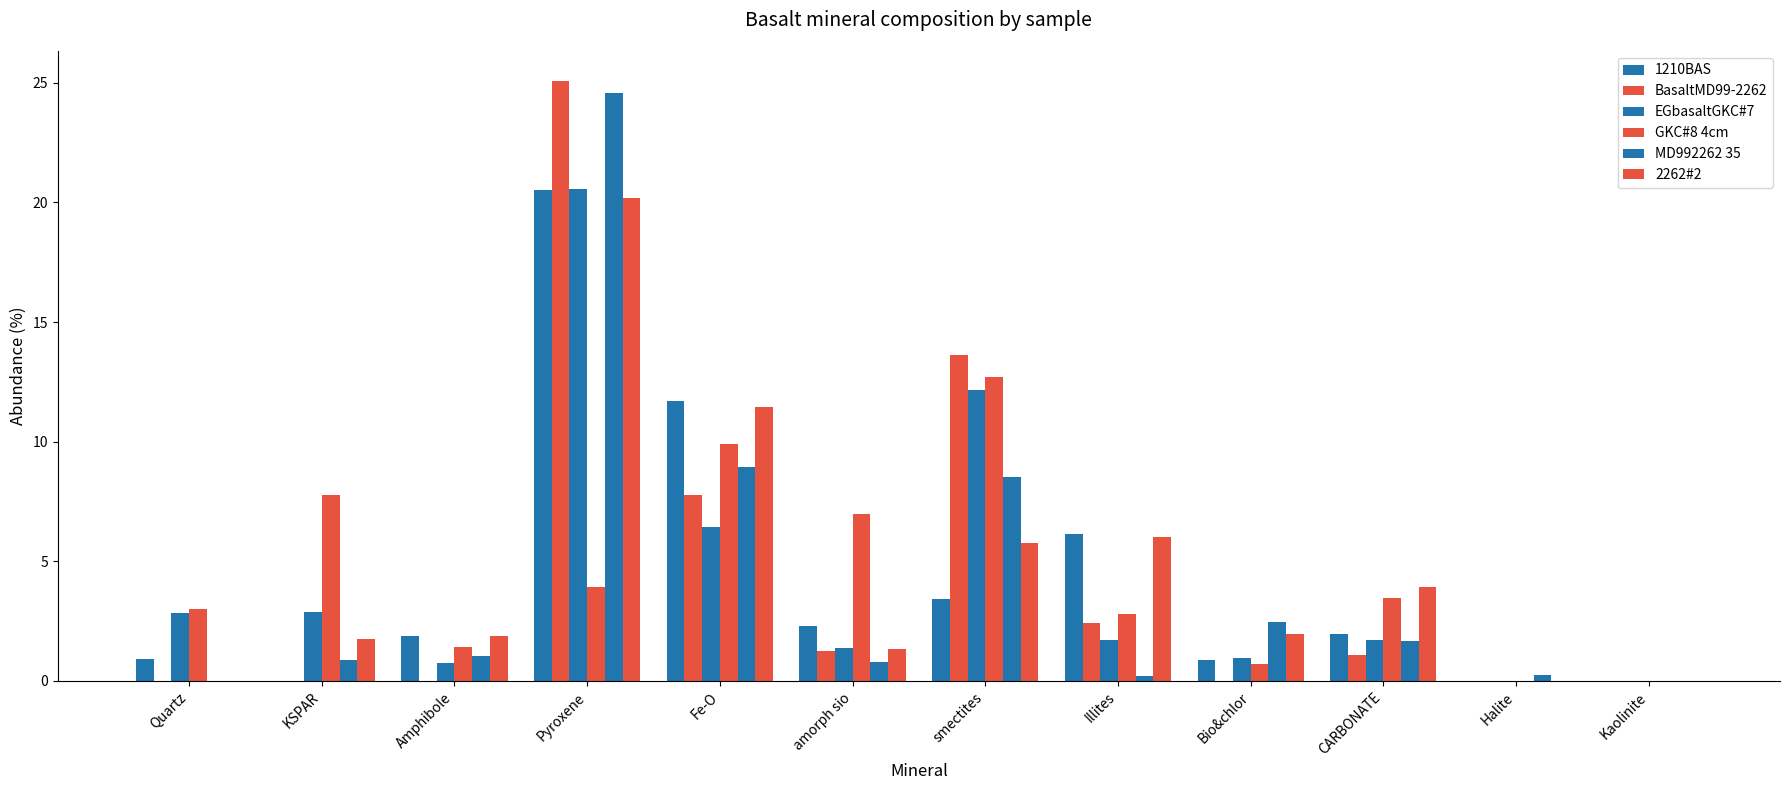

Which label corresponds to the largest value in the chart?

Pyroxene